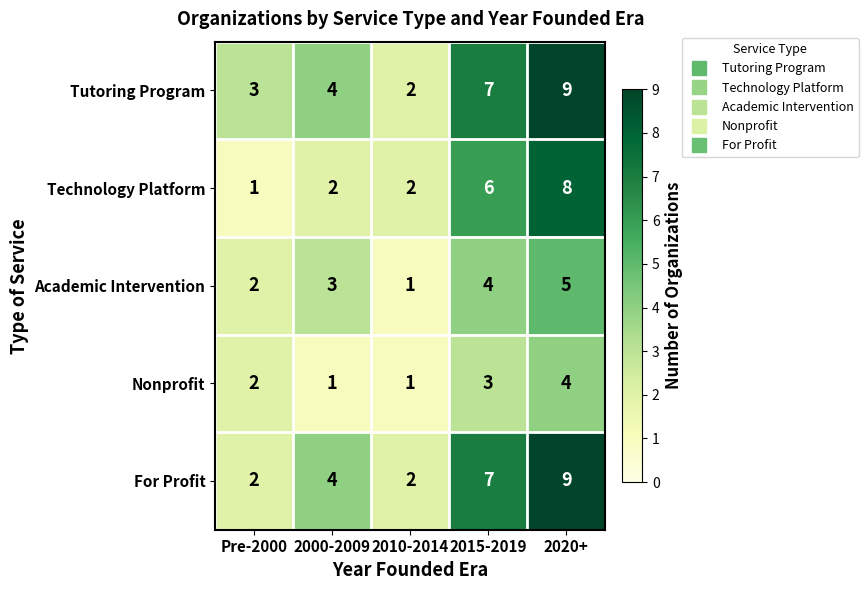

What is the minimum value shown in the chart?

1